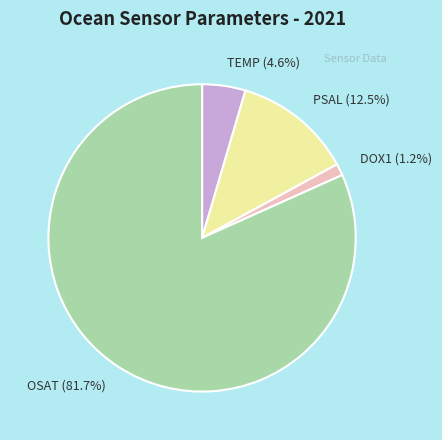

Is it true that OSAT is 82% of the pie?

True